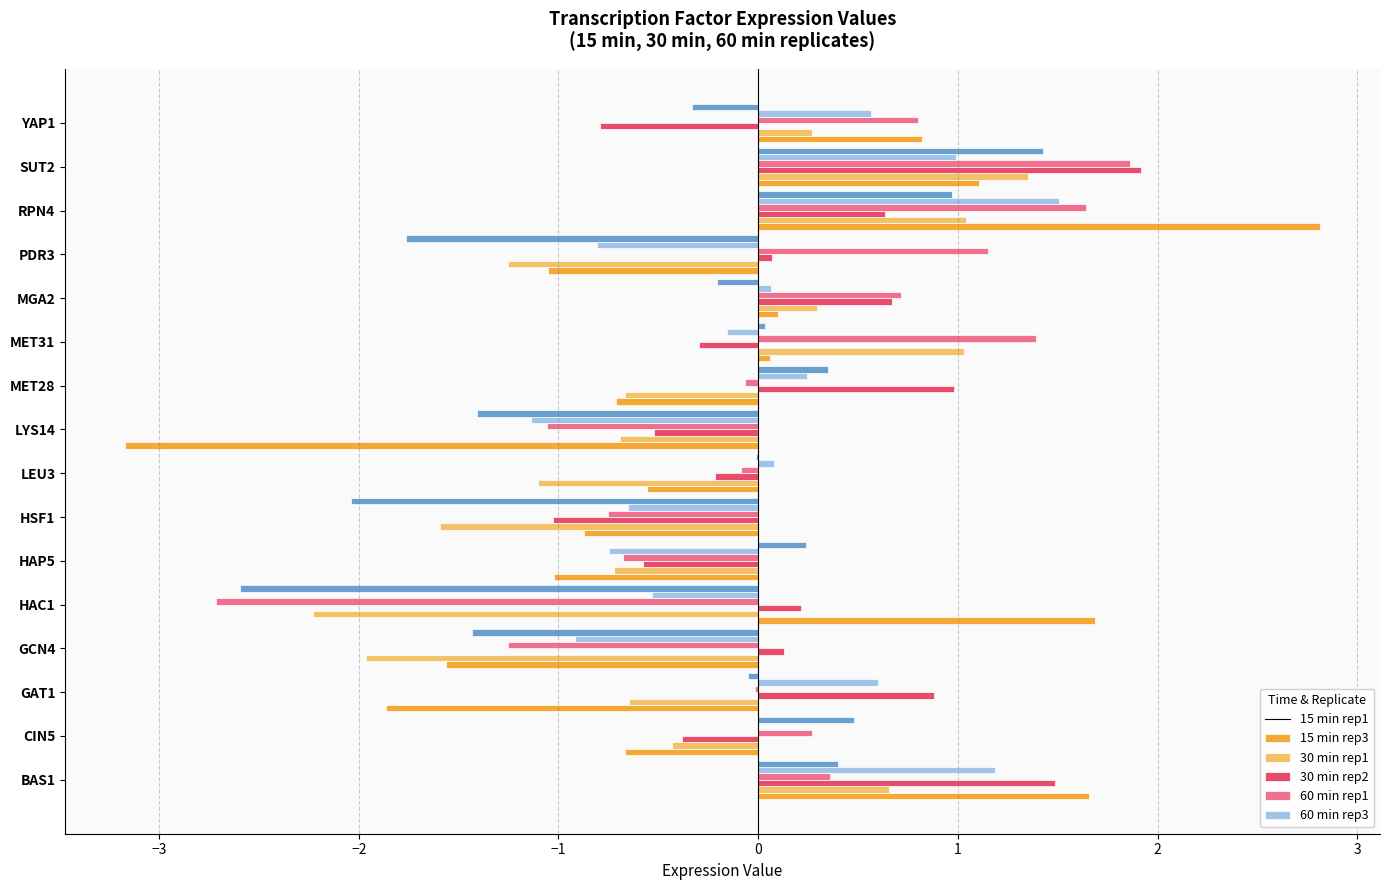

What is the total value across all series at YAP1?

1.3